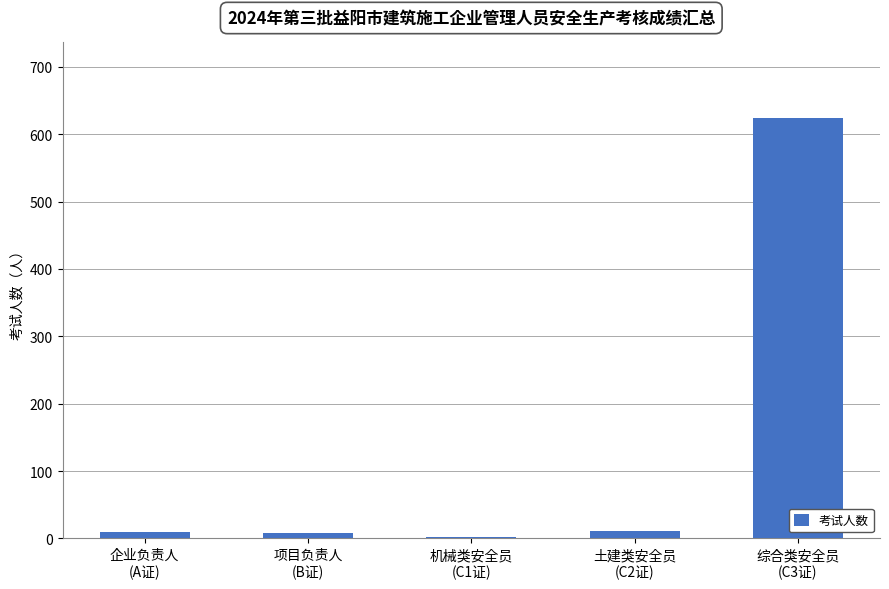

What is the maximum value shown in the chart?

624